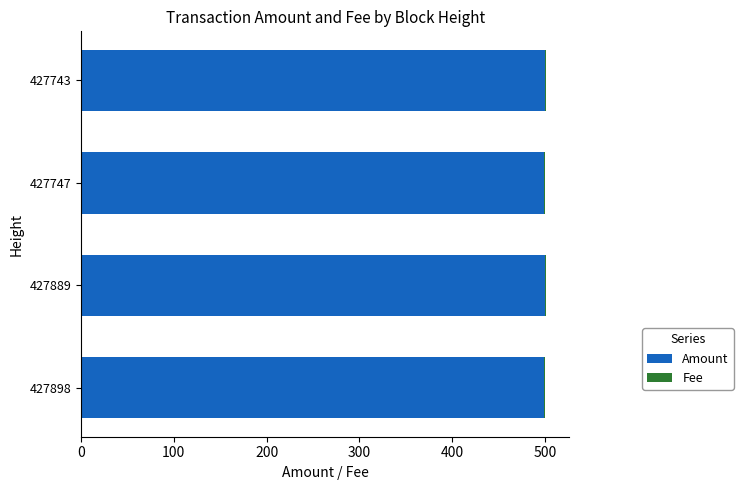

Is it true that Amount equals 499 at 427747?

True